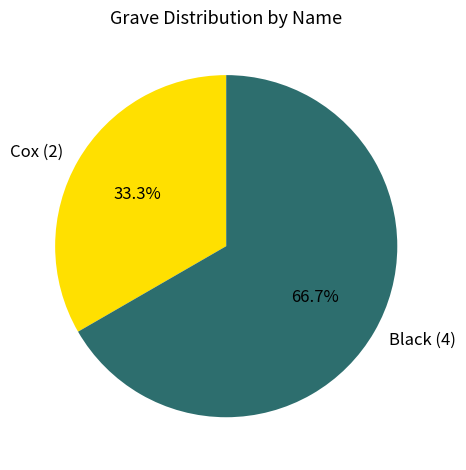

To the nearest percent, what portion does Cox represent?

33%